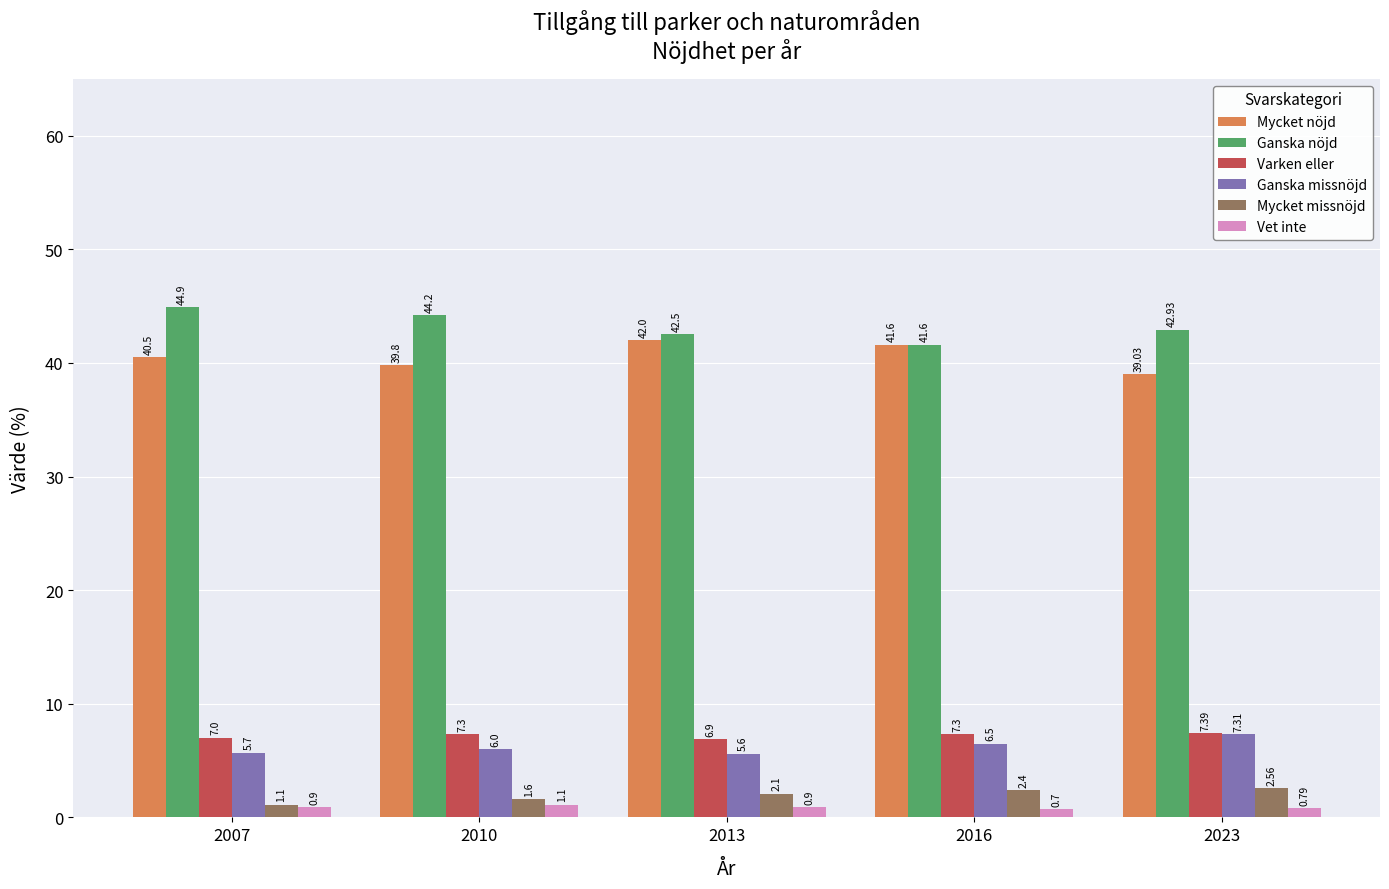

What is the spread (max minus min) of values at 2013?

41.6